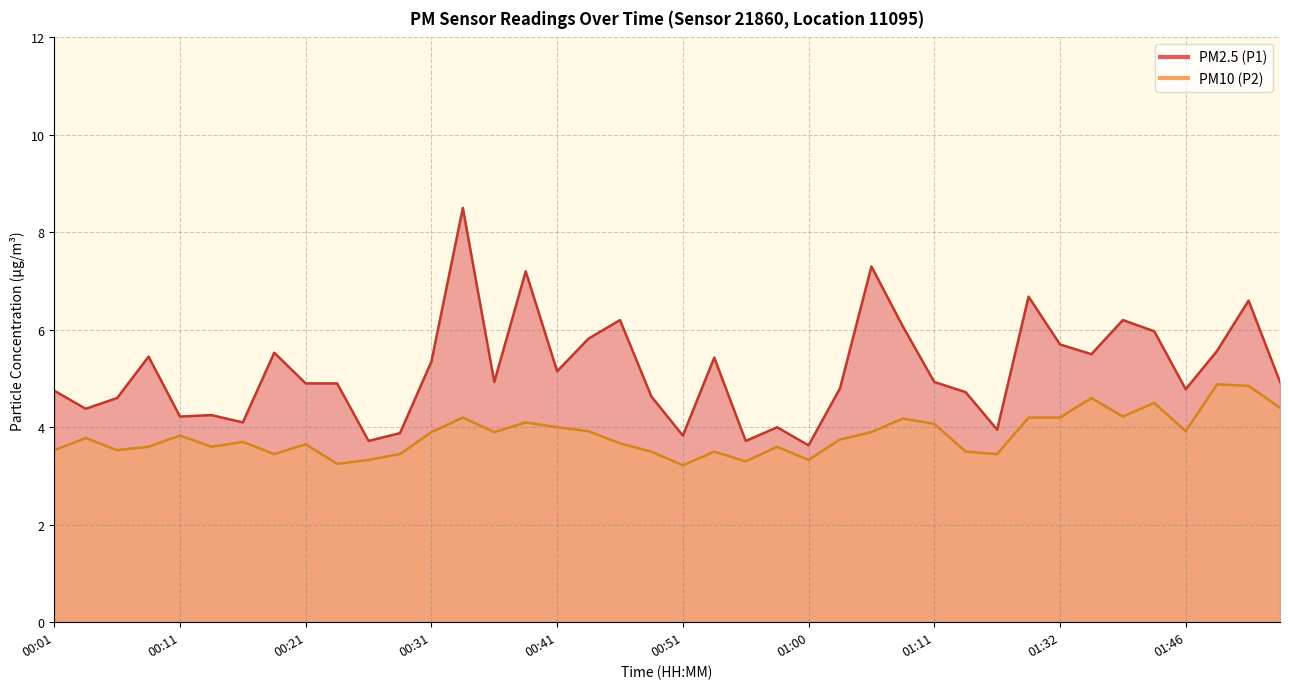

Where is the first local minimum for PM2.5 (P1)?

00:04